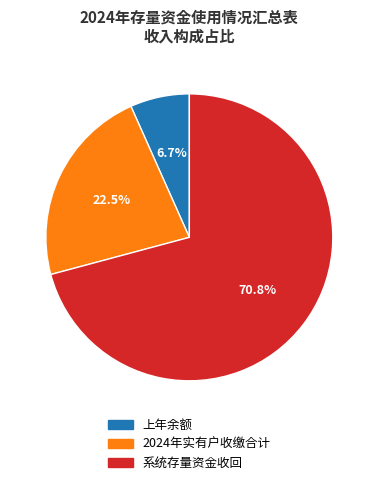

To the nearest percent, what is the difference between the largest and smallest slice percentages?

64%